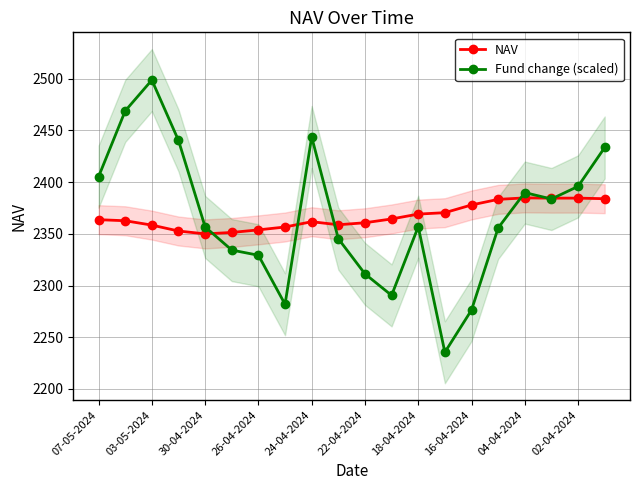

What is the highest value of the NAV series?

2384.8